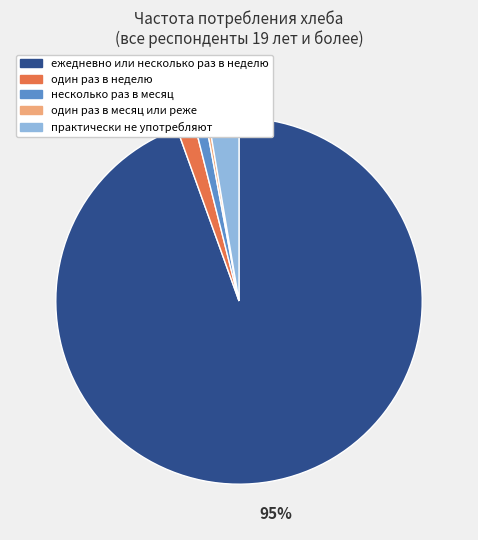

To the nearest percent, what is the average slice percentage?

20%